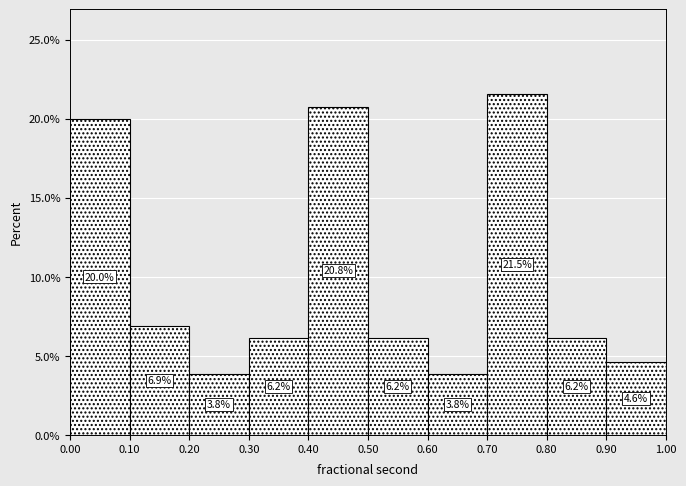

What is the height of the bar covering 0.40 to 0.50 on the x-axis?

20.8